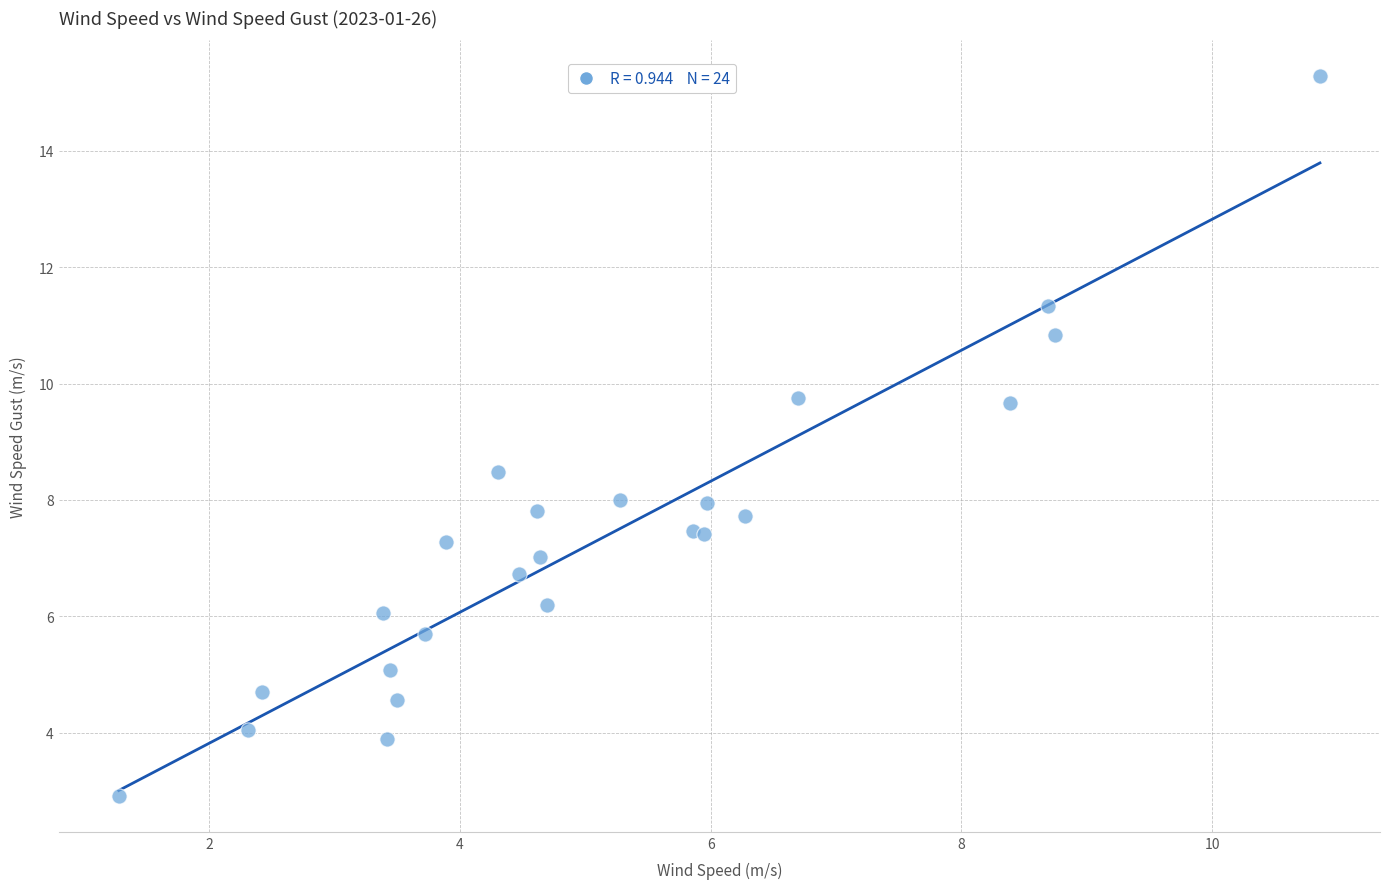

What Y value in the scatter plot is closest to 9?

8.5